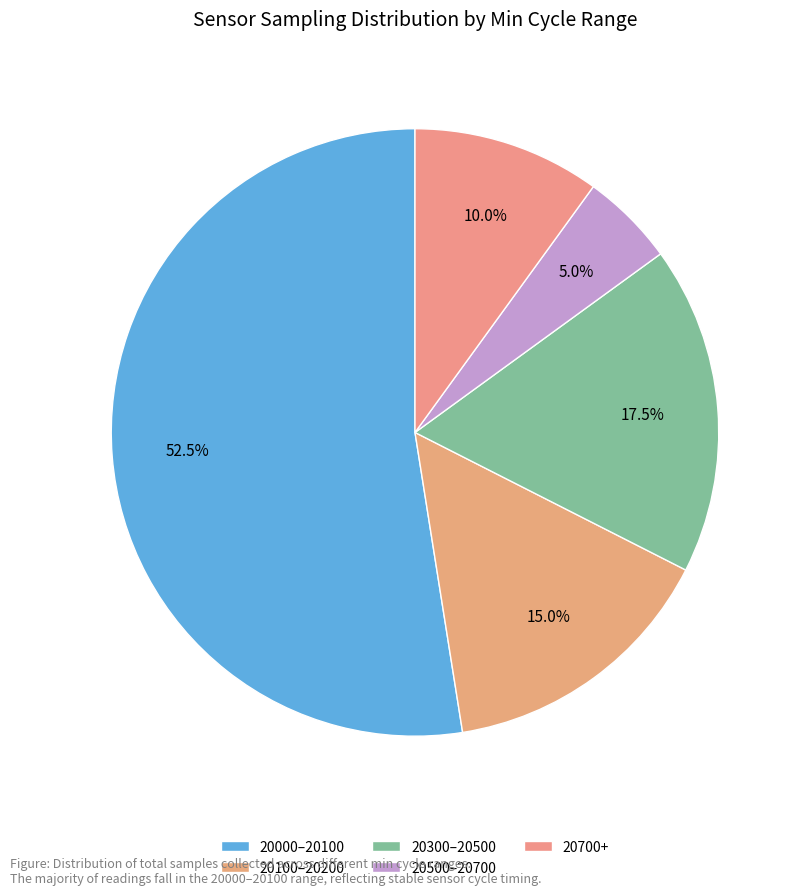

Which slice is the largest?

20000–20100